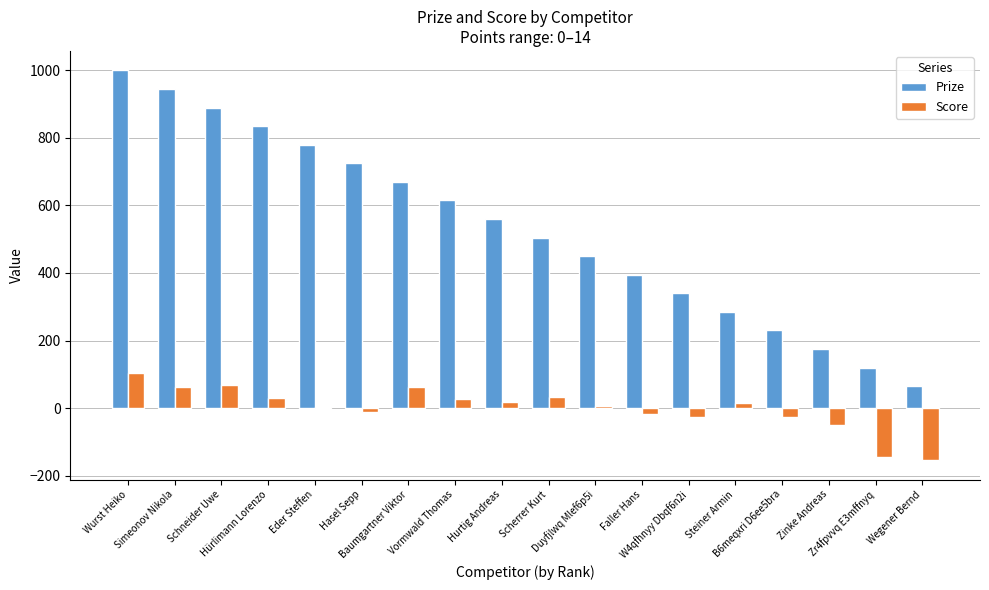

What position from the right is Hürlimann Lorenzo?

15